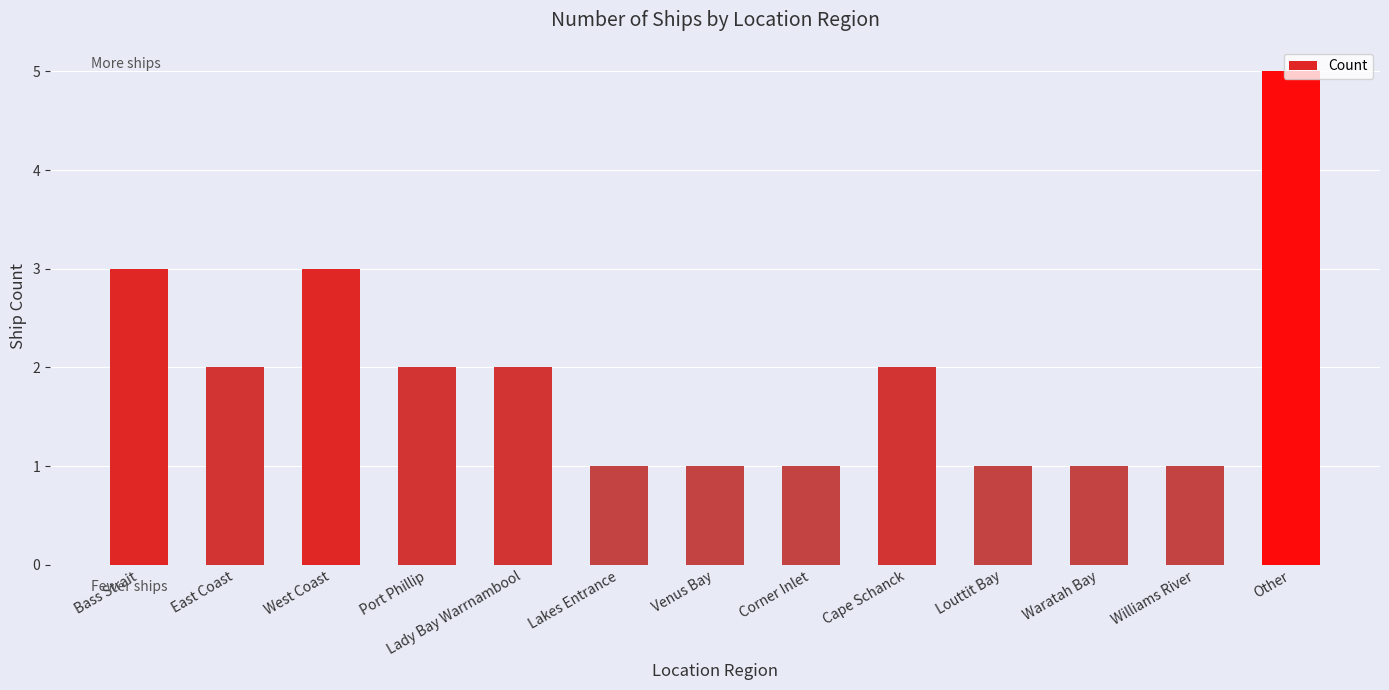

What is the value of the 1st bar from the left?

3